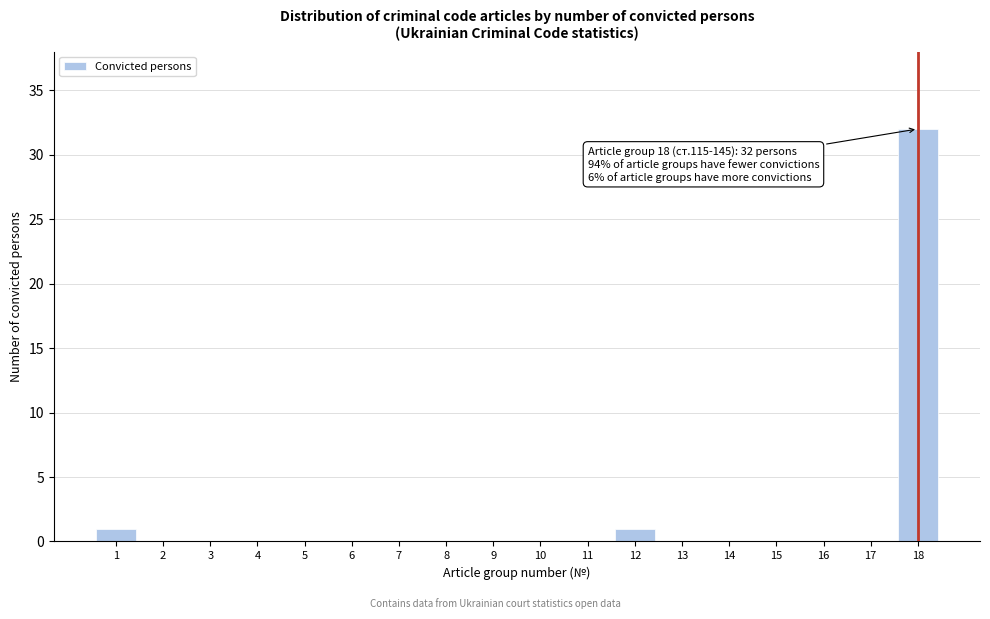

Reading left to right, extract all data points from this chart.

1=1	2=0	3=0	4=0	5=0	6=0	7=0	8=0	9=0	10=0	11=0	12=1	13=0	14=0	15=0	16=0	17=0	18=32